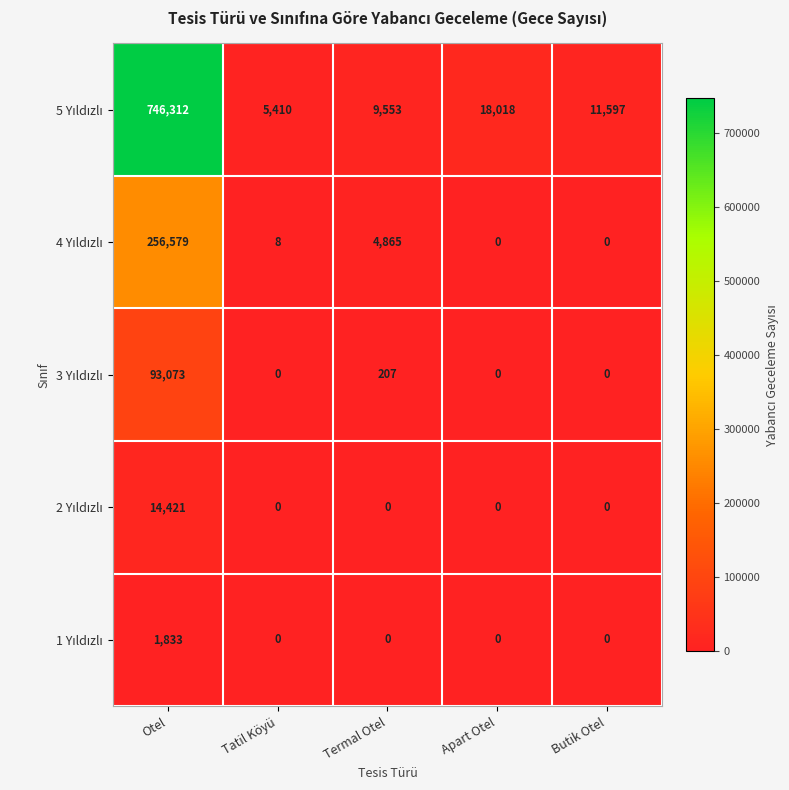

What is the total value across all series at Apart Otel?

18018